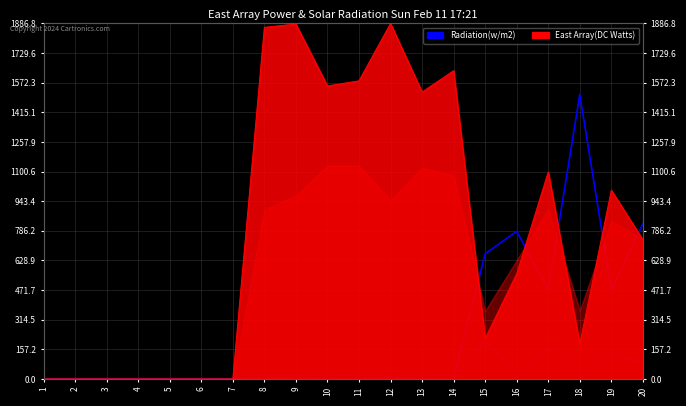

Reading left to right, transcribe all the data shown in this chart.

0.0	0.0	0.0	0.0	0.0	0.0	0.0	7.2	7.2	0.0	0.0	9.3	0.0	0.0	664.3	784.0	474.2	1509.4	472.4	824.2